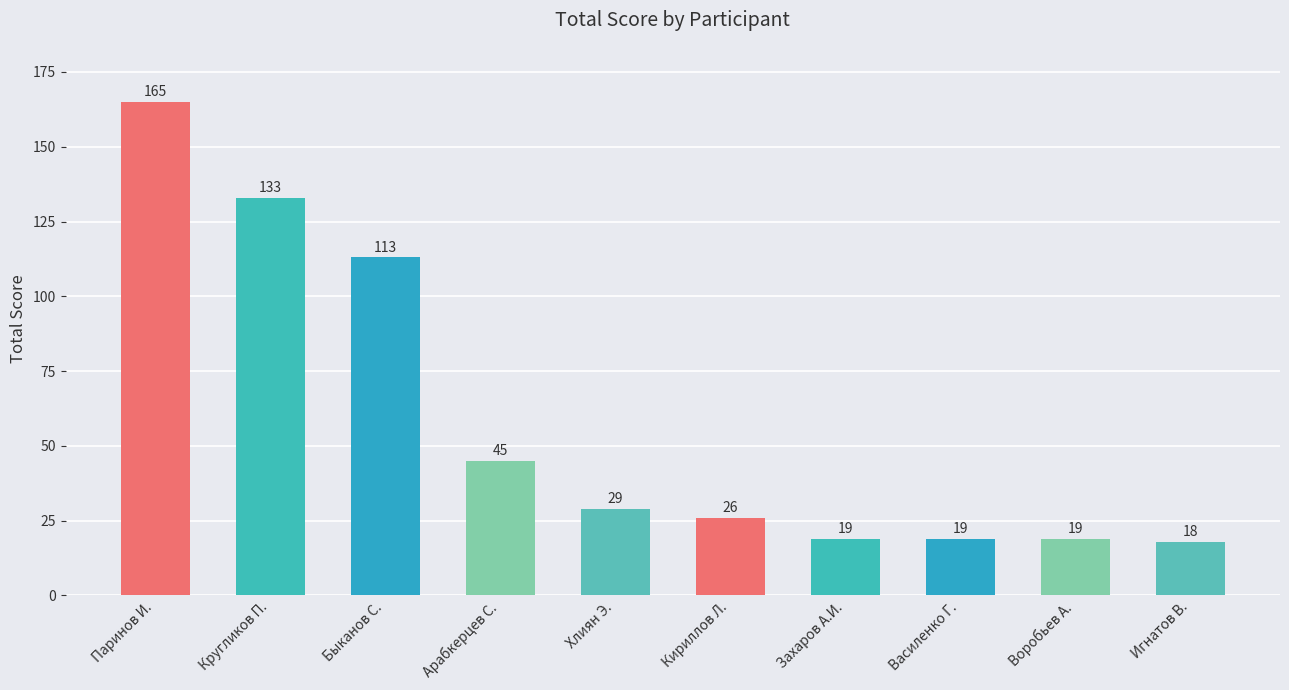

What is the value of the 9th bar from the left?

19